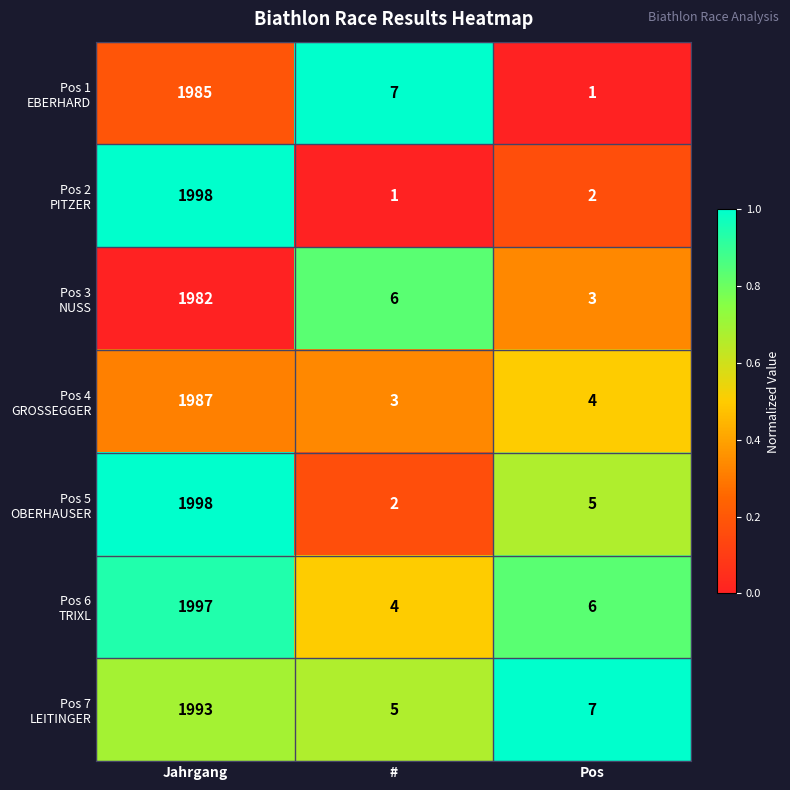

What is the total value across all series at #?

28